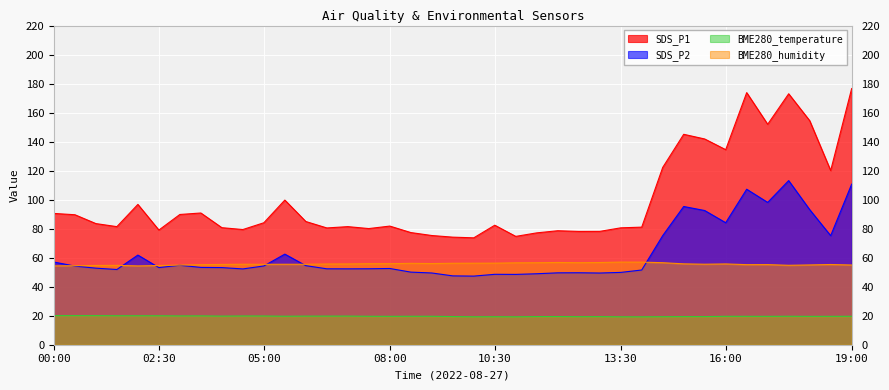

Between 06:30 and 14:00, which series saw the biggest shift?

BME280_humidity